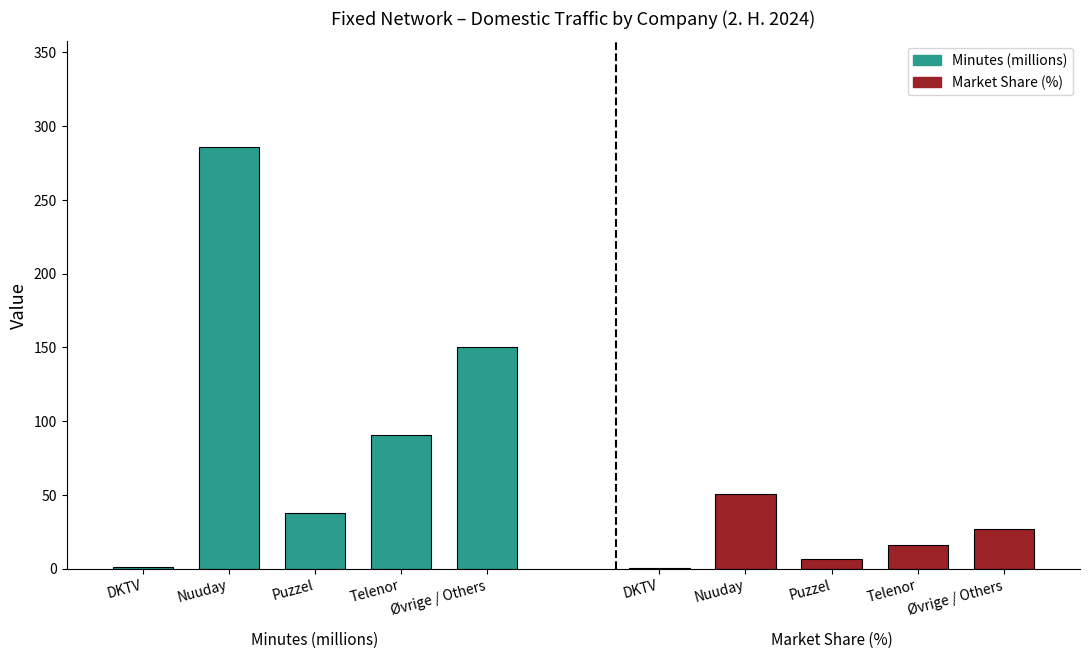

The value of Minutes (millions) at Puzzel is 12.4. True or false?

False